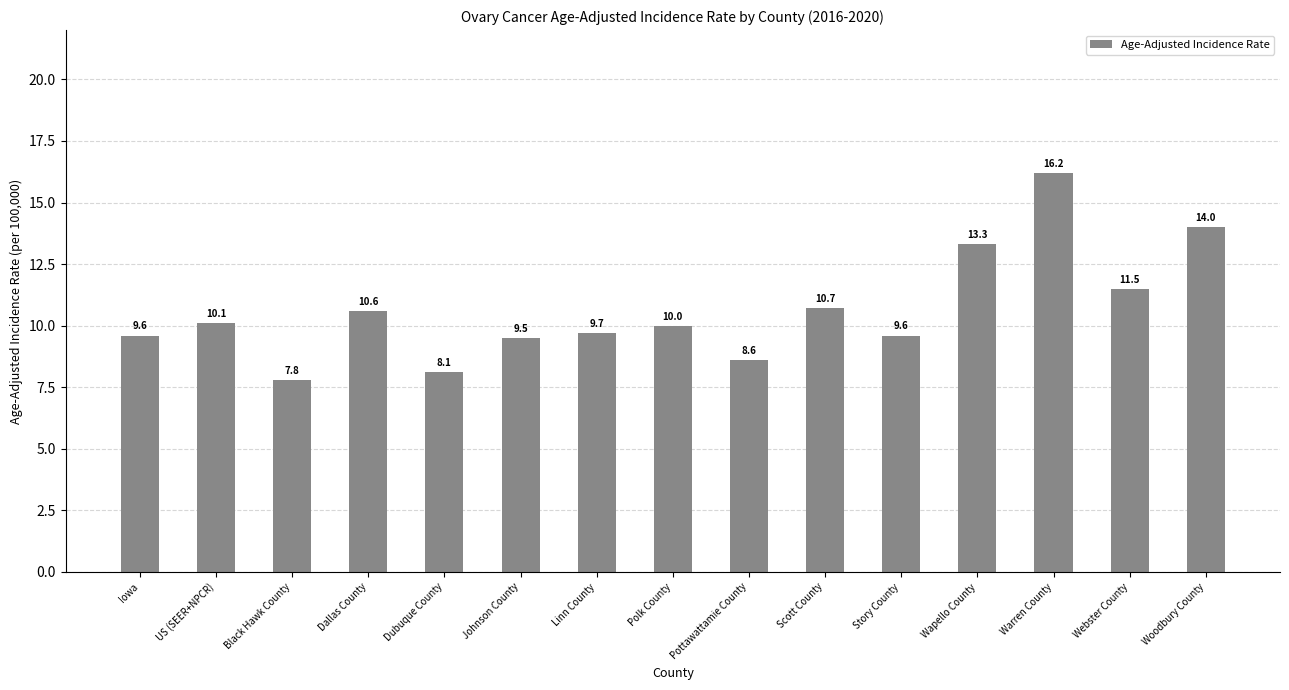

What position from the left is Iowa?

1